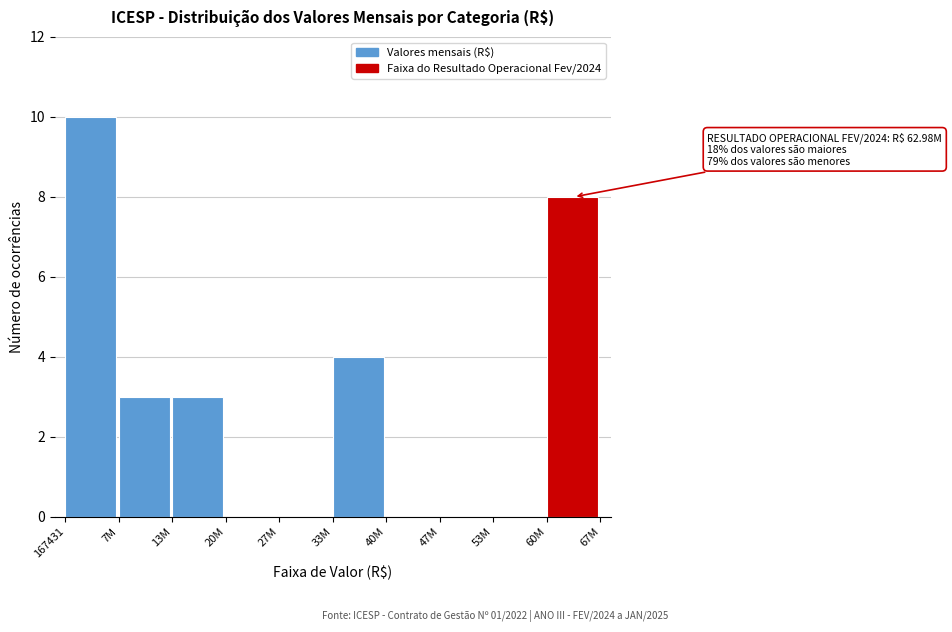

Reading right to left, extract all data points from this chart.

60M=8	53M=0	47M=0	40M=0	33M=4	27M=0	20M=0	13M=3	7M=3	167431=10